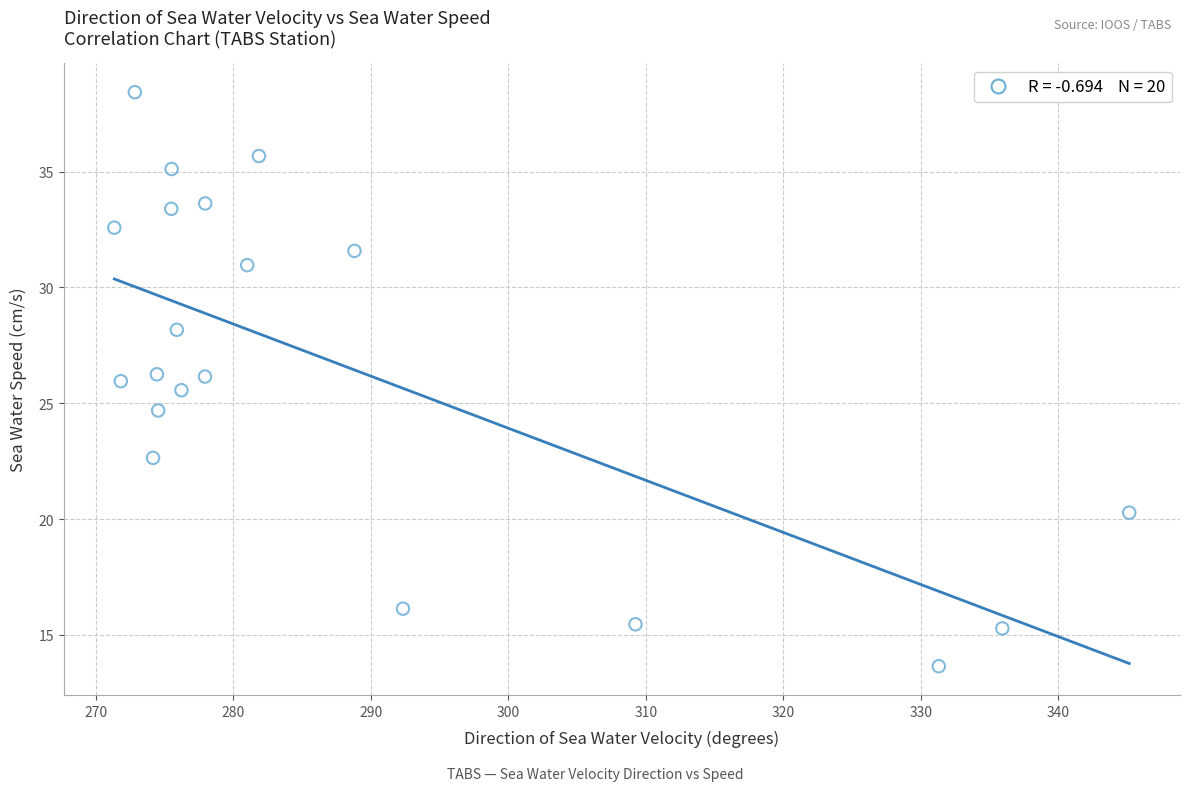

What is the range of X values (max minus min)?

73.8